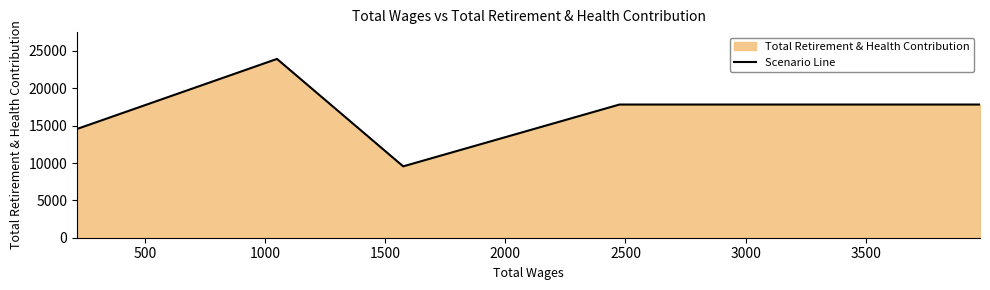

What is the minimum value shown in the chart?

9553